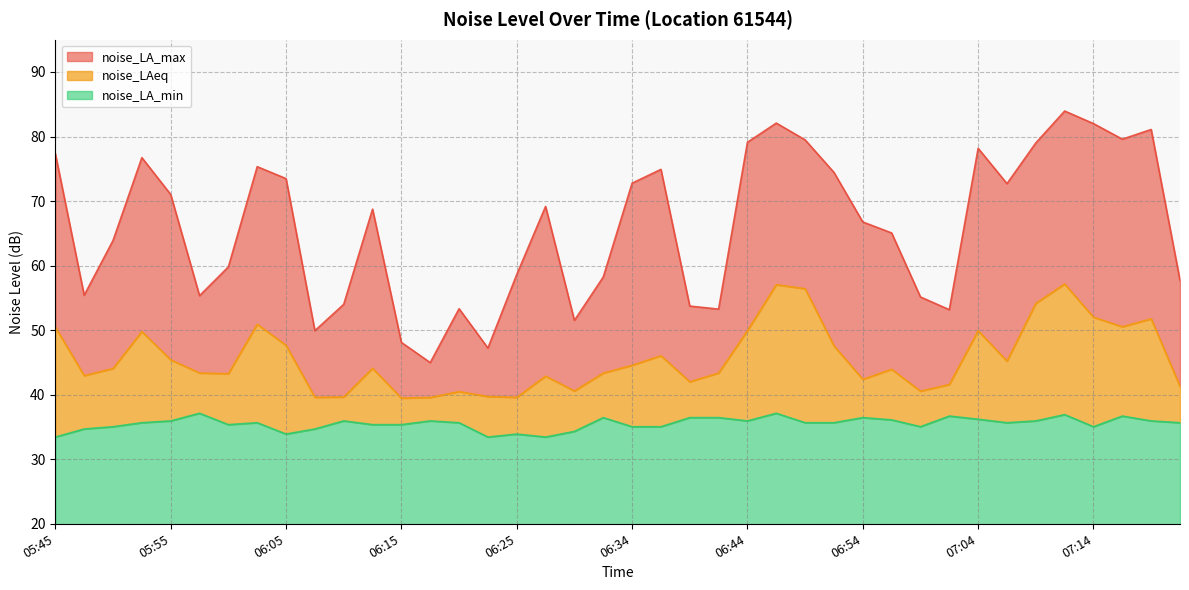

Rank the series by their maximum value, from highest to lowest.

noise_LA_max, noise_LAeq, noise_LA_min